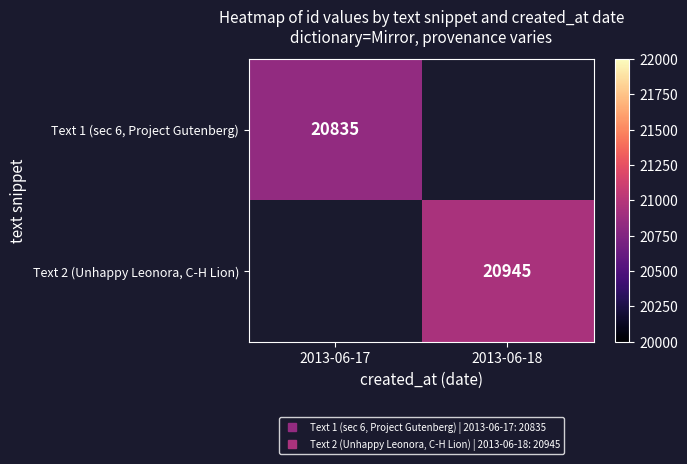

Is it true that Text 2 (Unhappy Leonora, C-H Lion) equals 20945.0 at 2013-06-18?

True